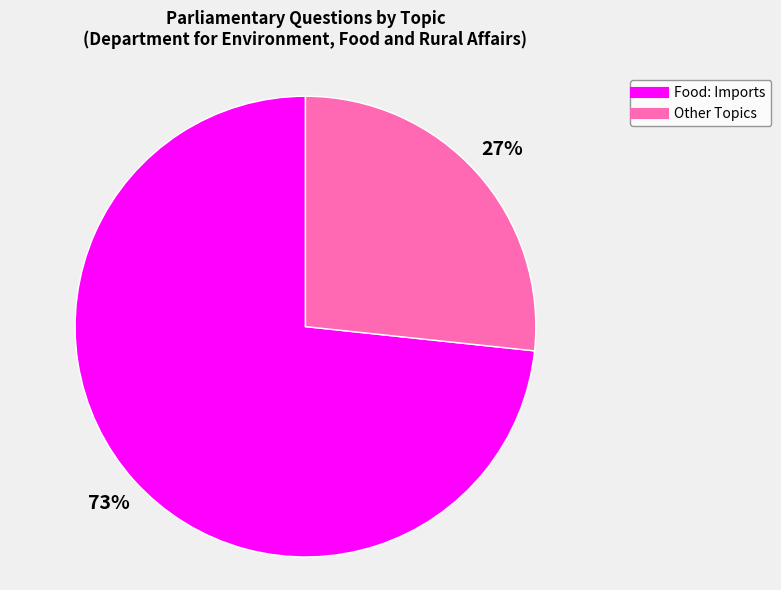

Does any single category account for the majority?

Yes